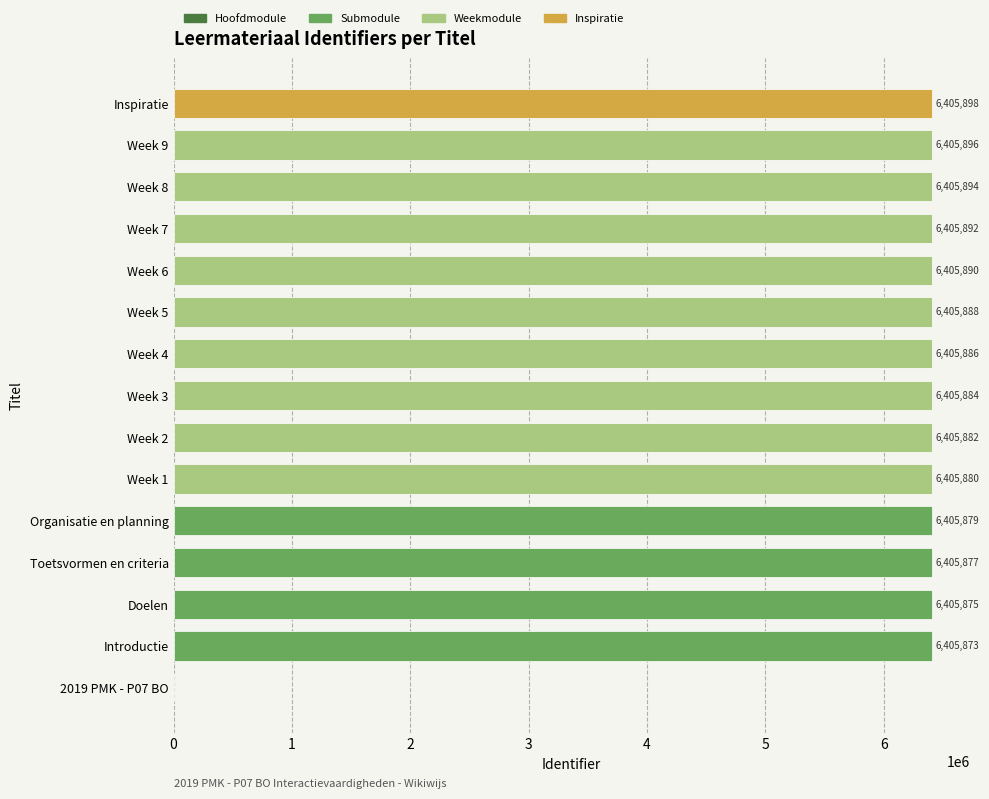

True or false: the data shows 9031121 at Week 5.

False